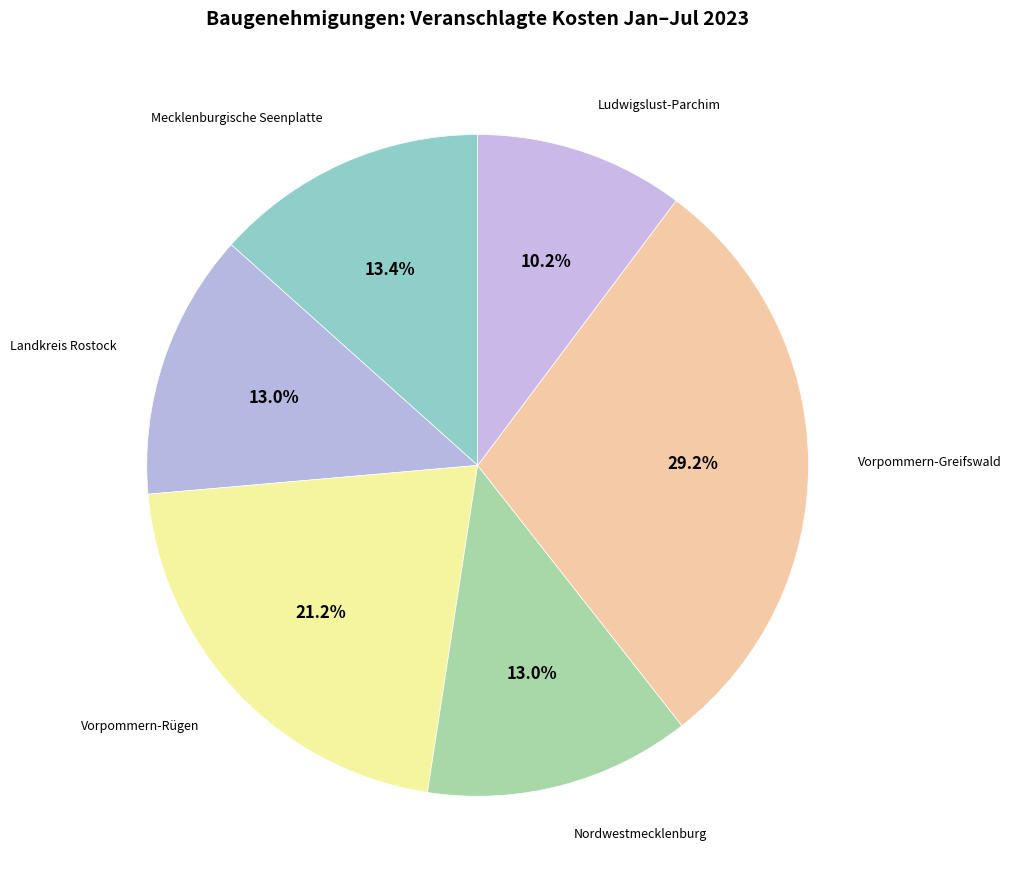

How many slices are in this pie chart?

6